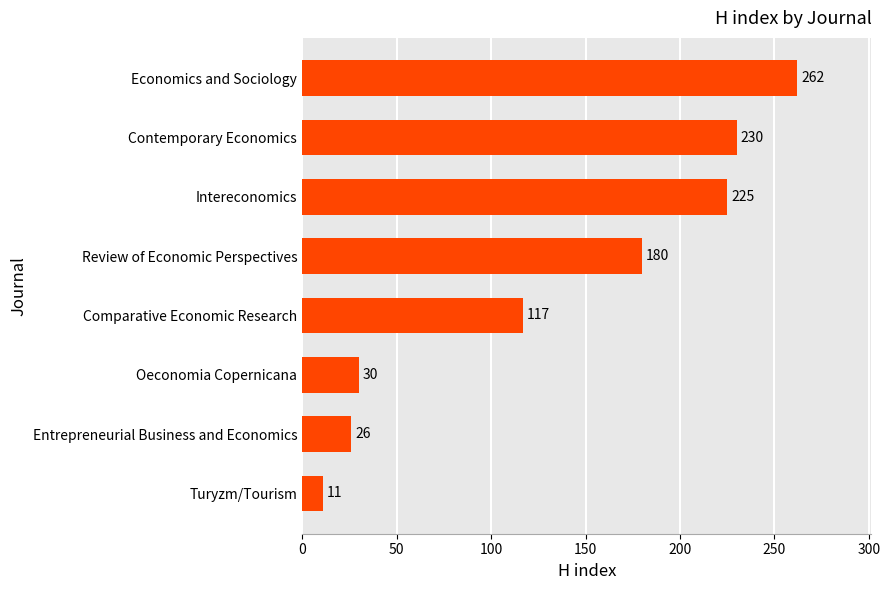

Reading top to bottom, list all the values displayed in this chart.

262	230	225	180	117	30	26	11